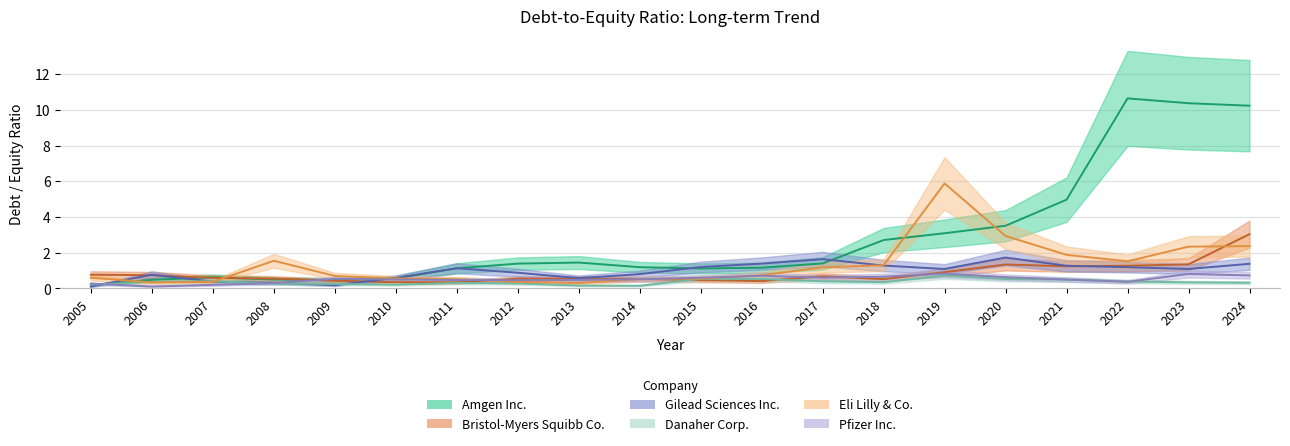

Between 2010 and 2016, which series saw the biggest shift?

Gilead Sciences Inc.